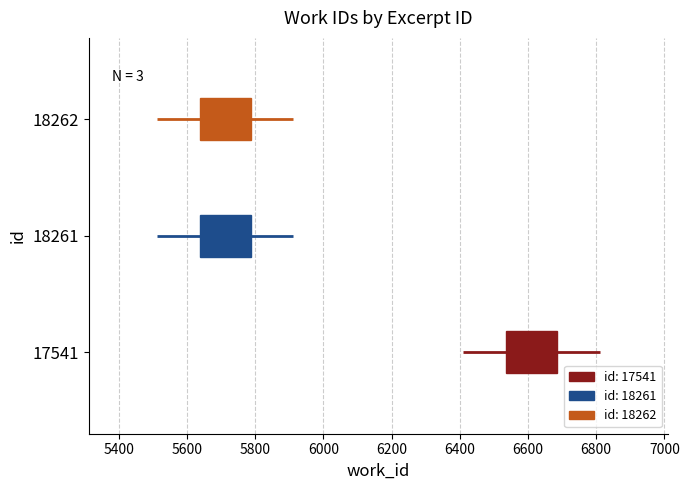

Reading left to right, list all the values displayed in this chart.

6611	5712	5712